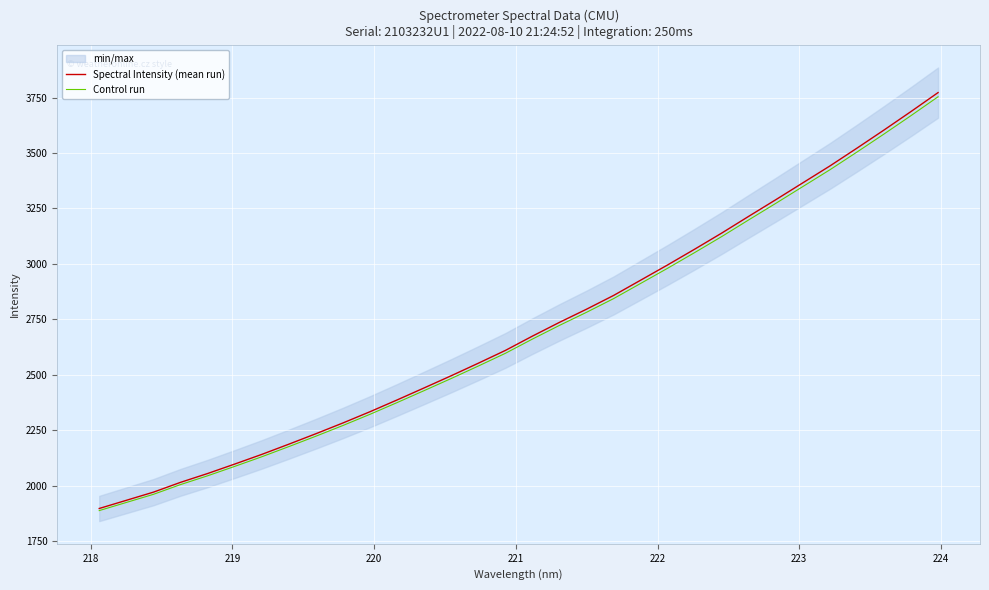

Rank the series by their maximum value, from highest to lowest.

Spectral Intensity (mean run), Control run